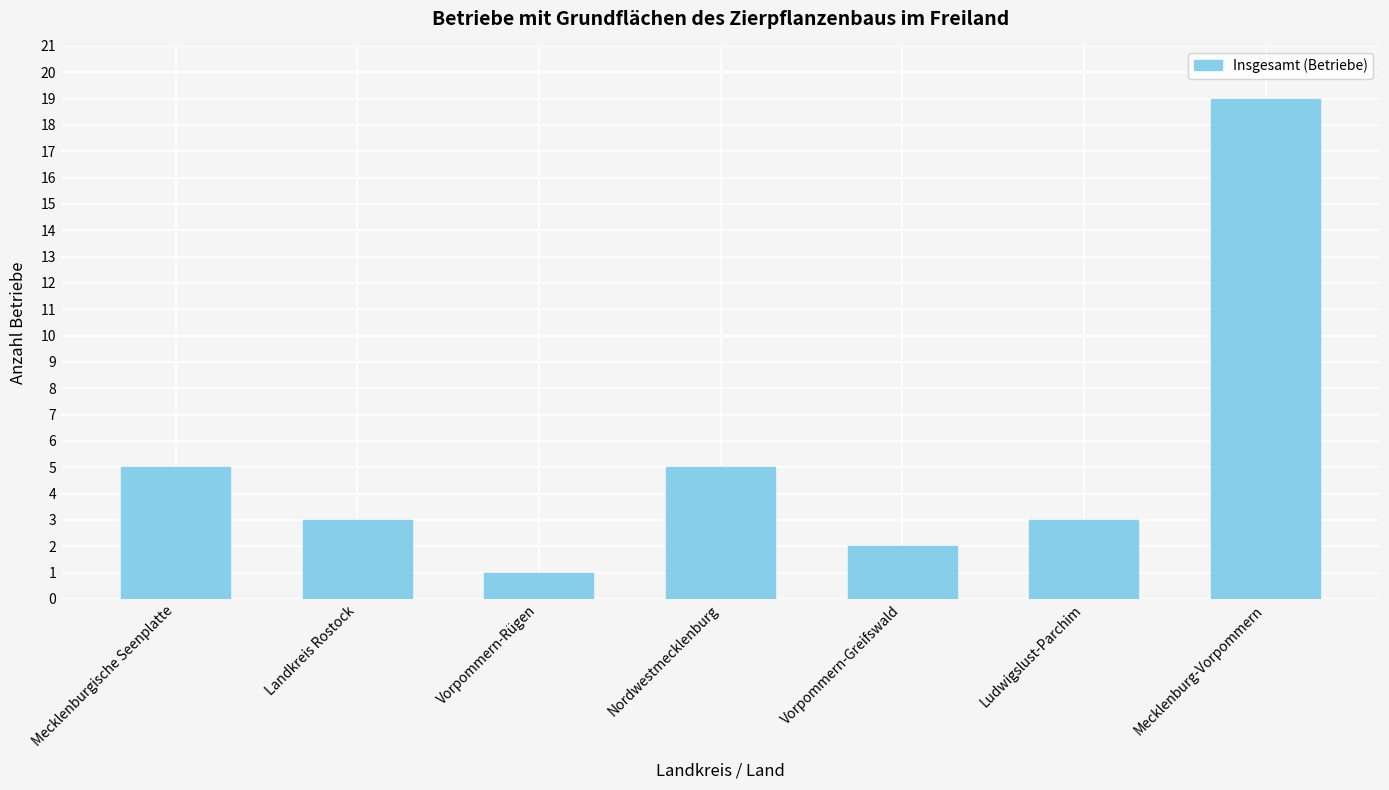

What is the maximum value shown in the chart?

19